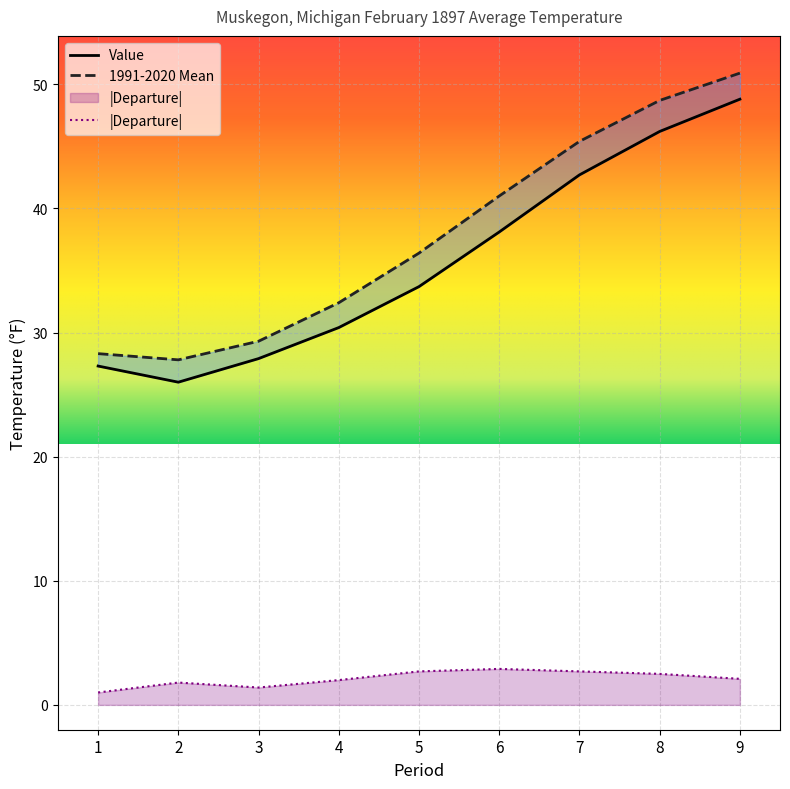

At which label does Departure first exceed 2?

5